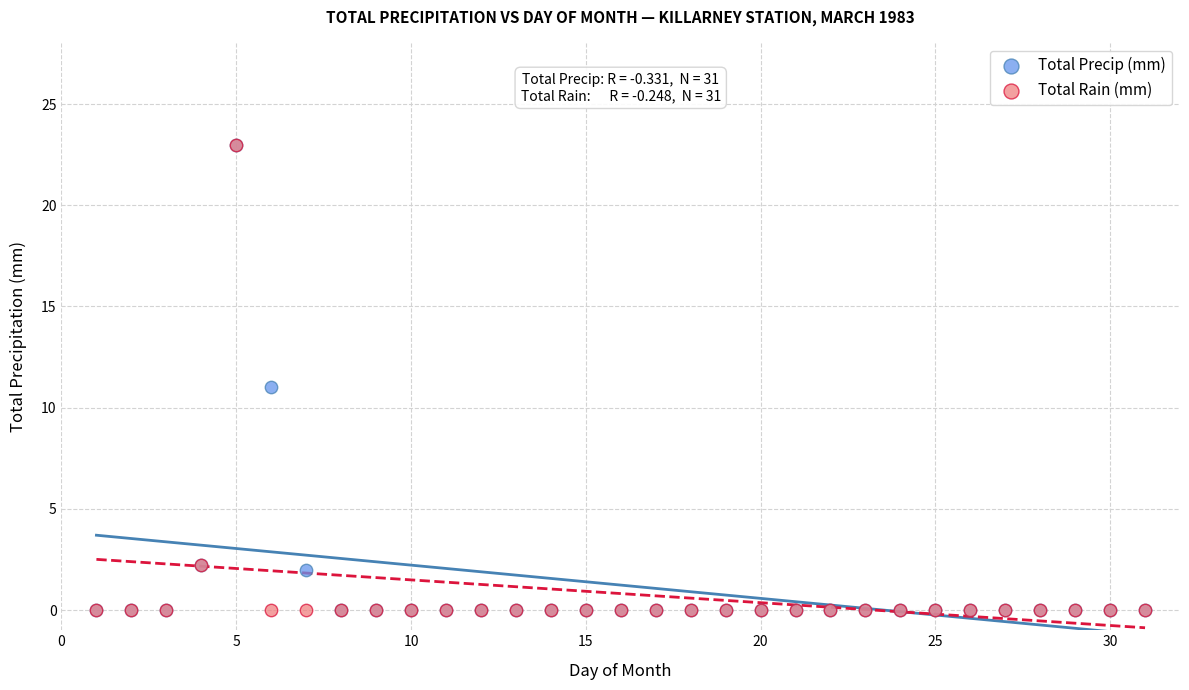

What are all the series names shown in the legend?

Total Precip (mm), Total Rain (mm)